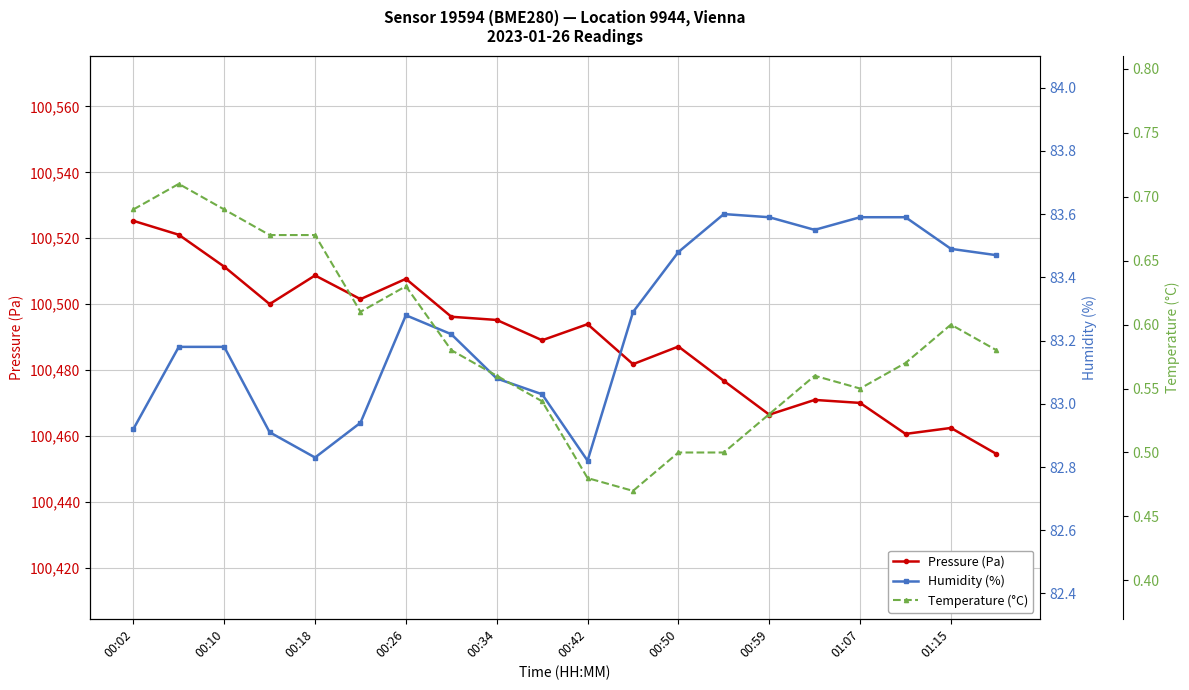

Where is the first local maximum for Pressure (Pa)?

00:18